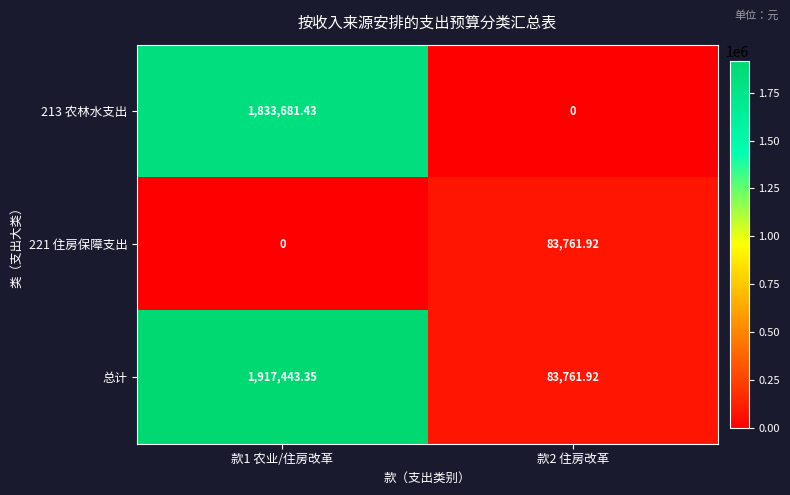

Which series has the largest total across all categories?

总计